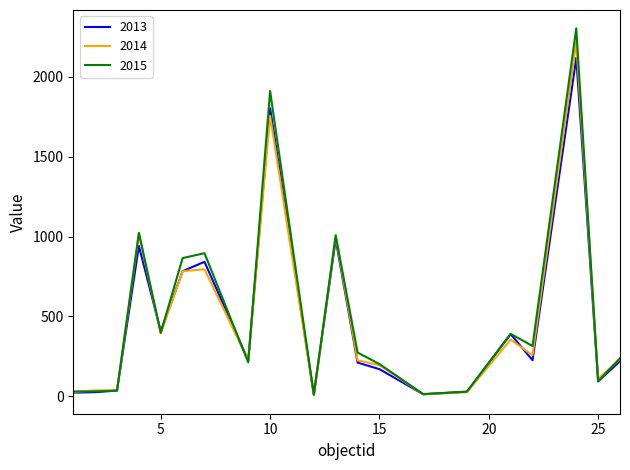

What is the greatest value displayed?

2303